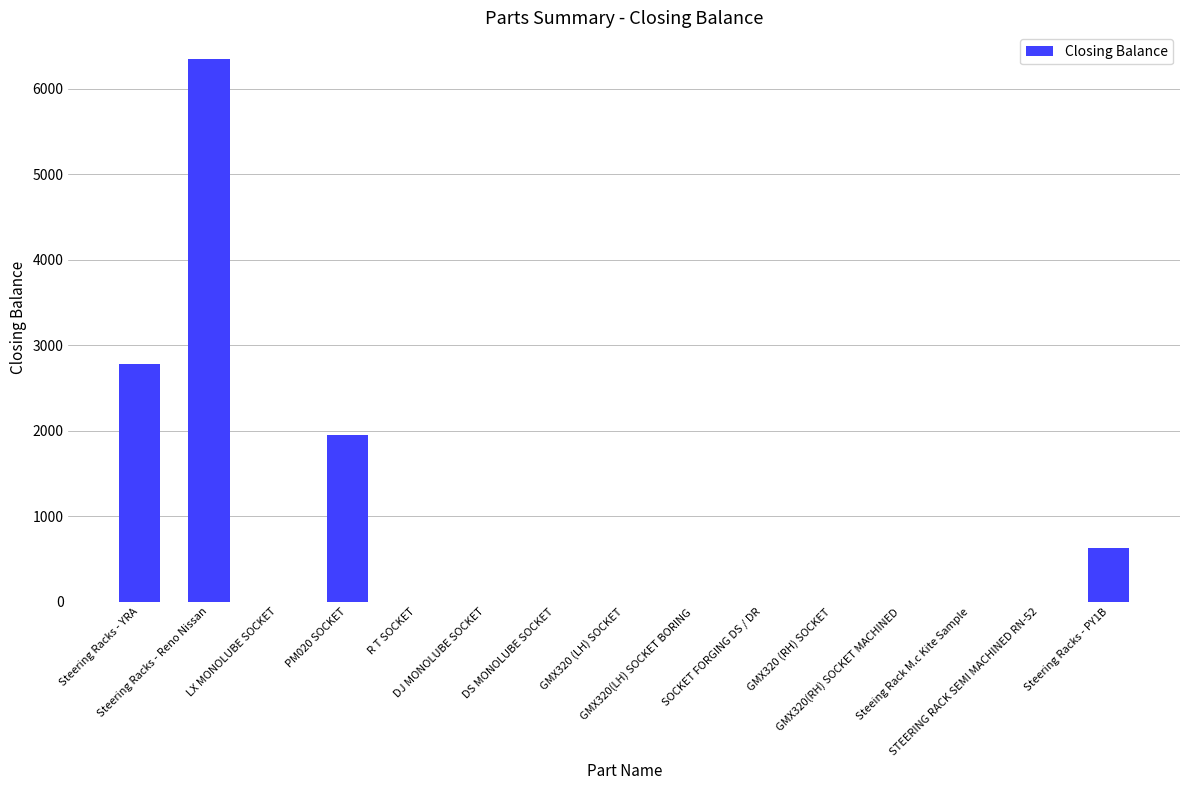

True or false: the data shows 0 at R T SOCKET.

True